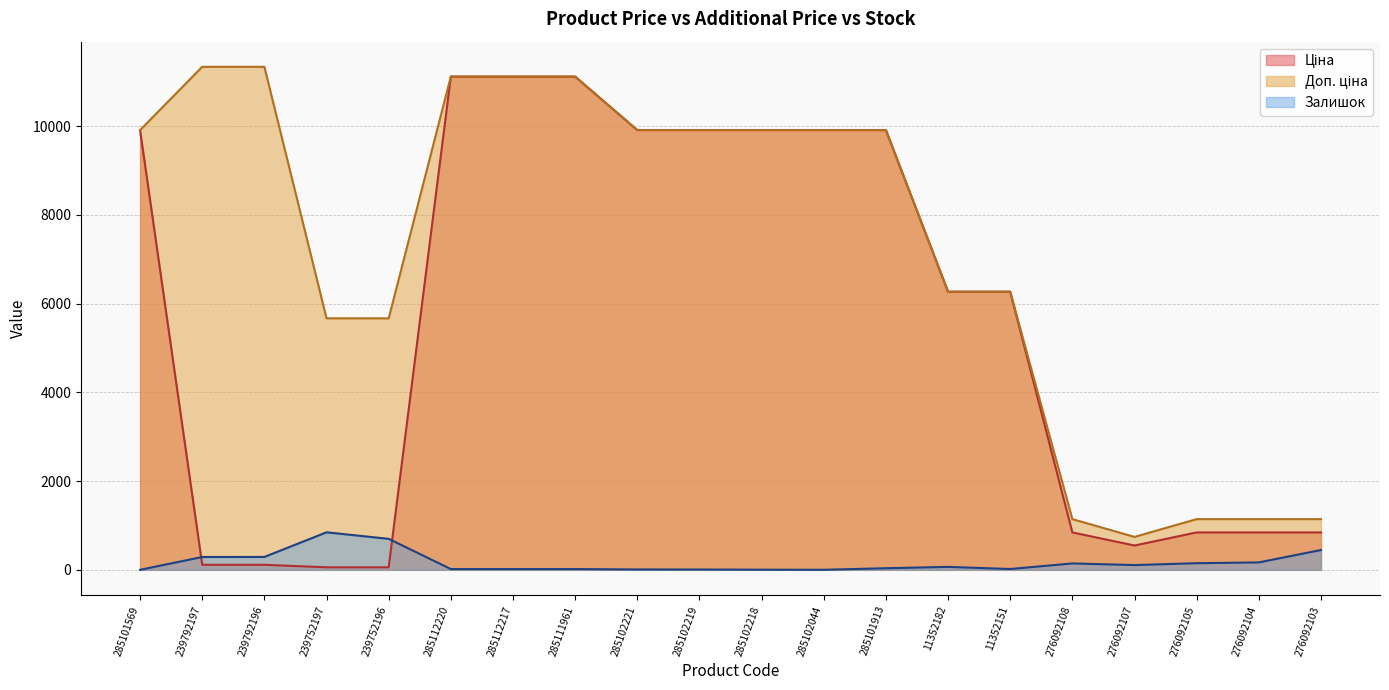

What is the average value of the Доп. ціна series?

7231.9